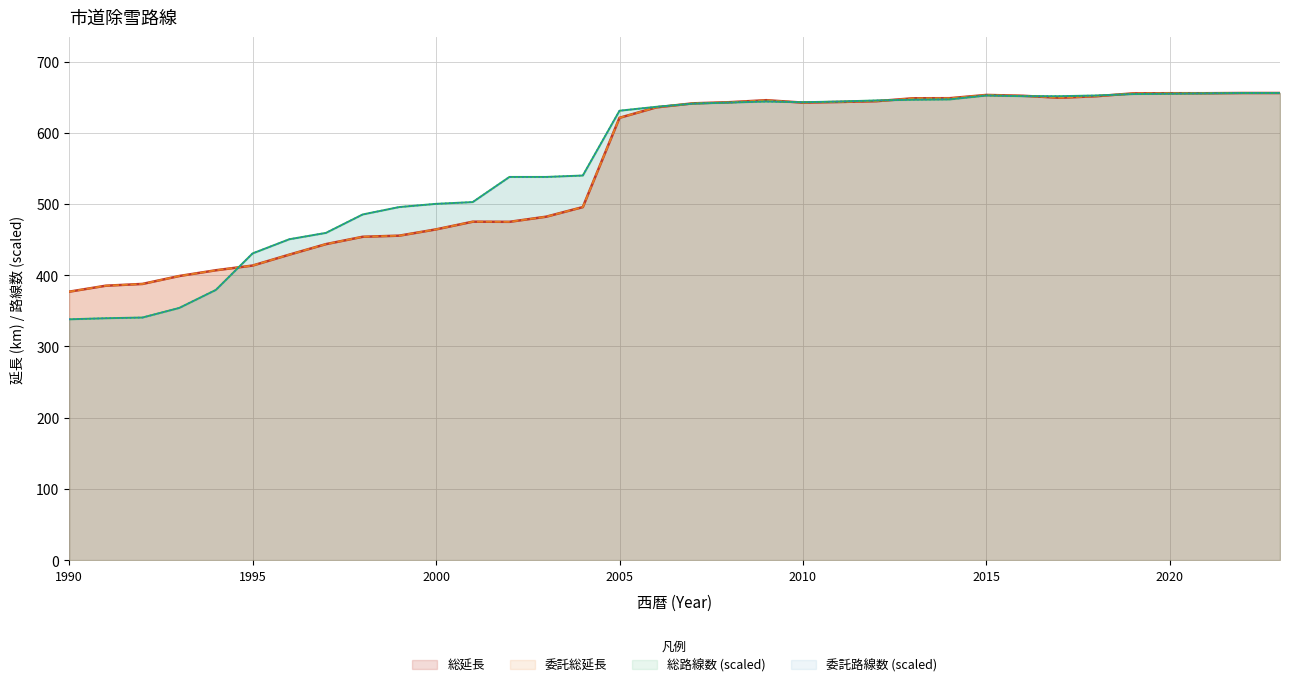

Which label corresponds to the largest value in the chart?

2022